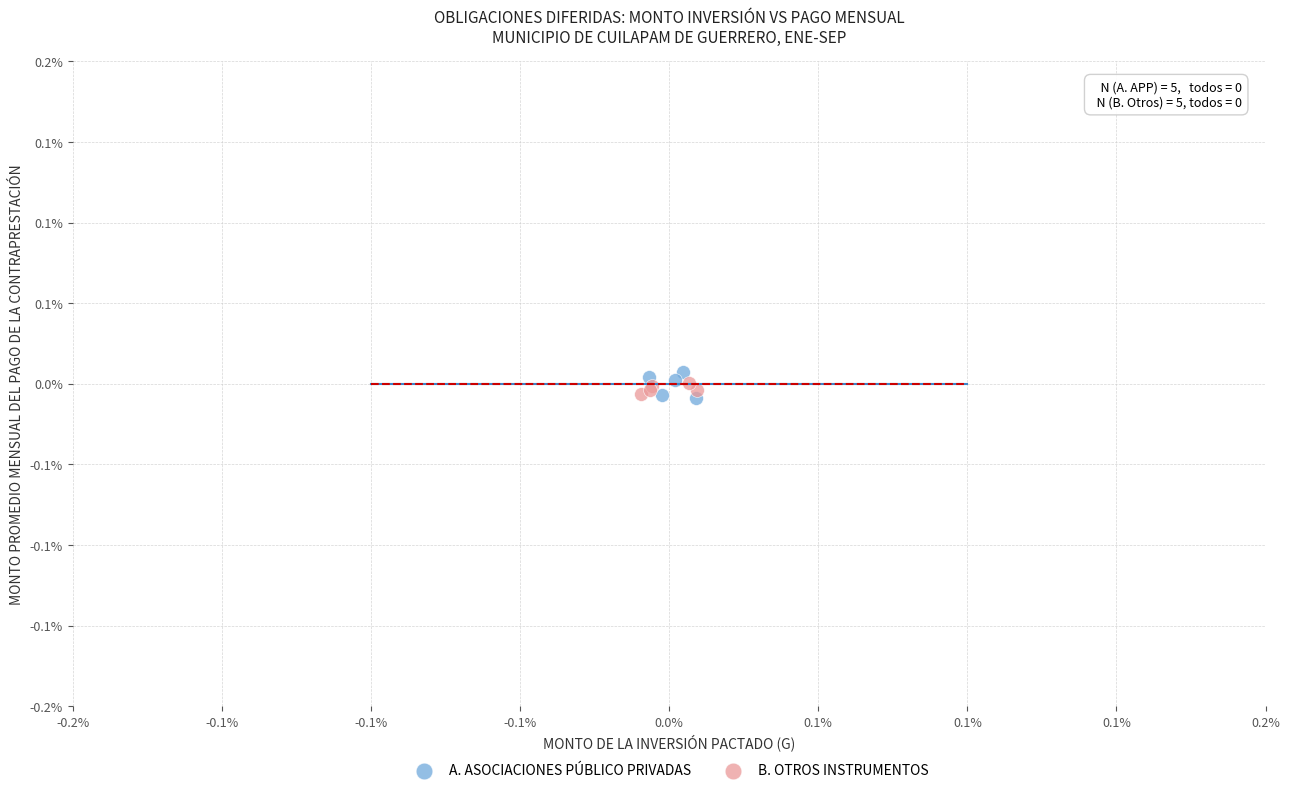

What are all the series names shown in the legend?

A. ASOCIACIONES PÚBLICO PRIVADAS, B. OTROS INSTRUMENTOS